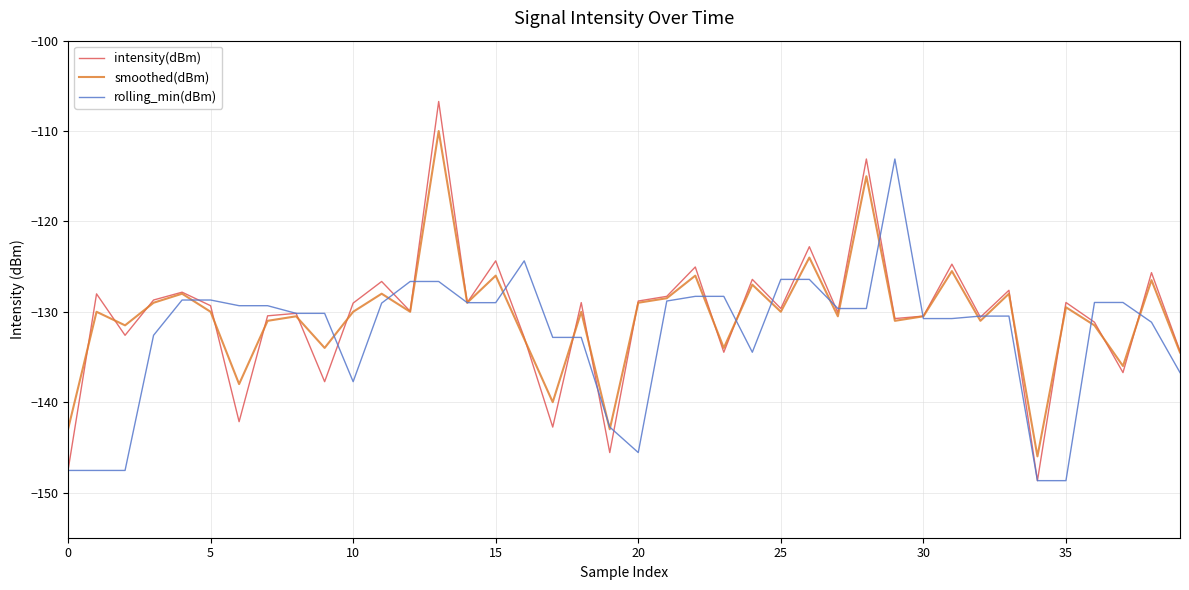

What is the minimum value for intensity(dBm)?

-148.7